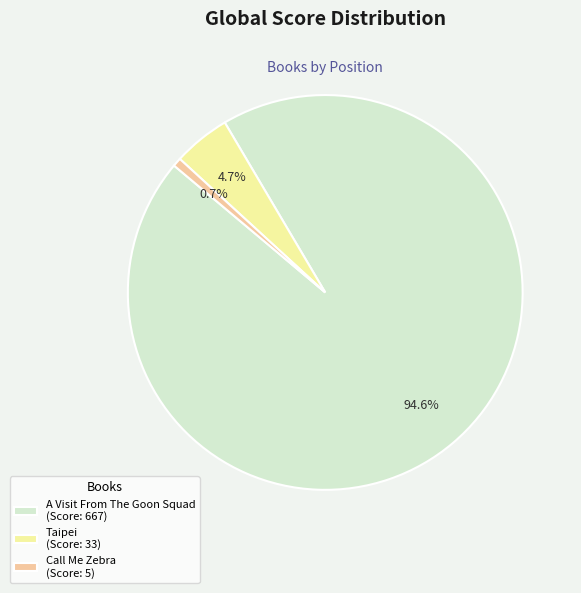

To the nearest percent, what is the difference between the Call Me Zebra and A Visit From The Goon Squad slice percentages?

94%